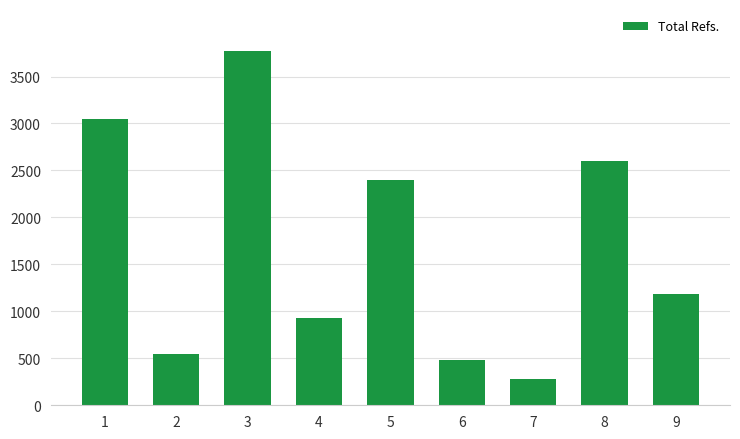

How many data points are less than 1190?

4